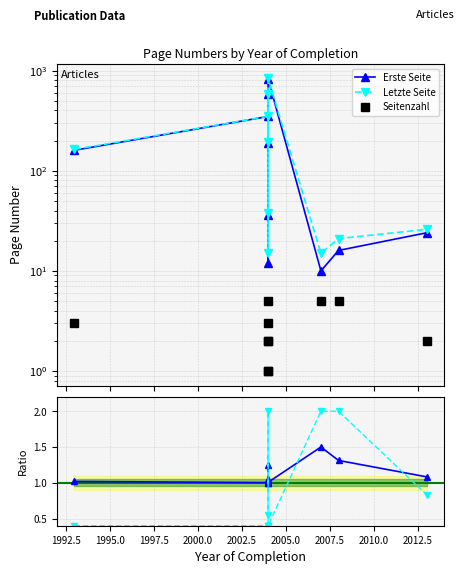

What is the sum of the Seitenzahl values at 2010.0 and 2007.5?

4.0